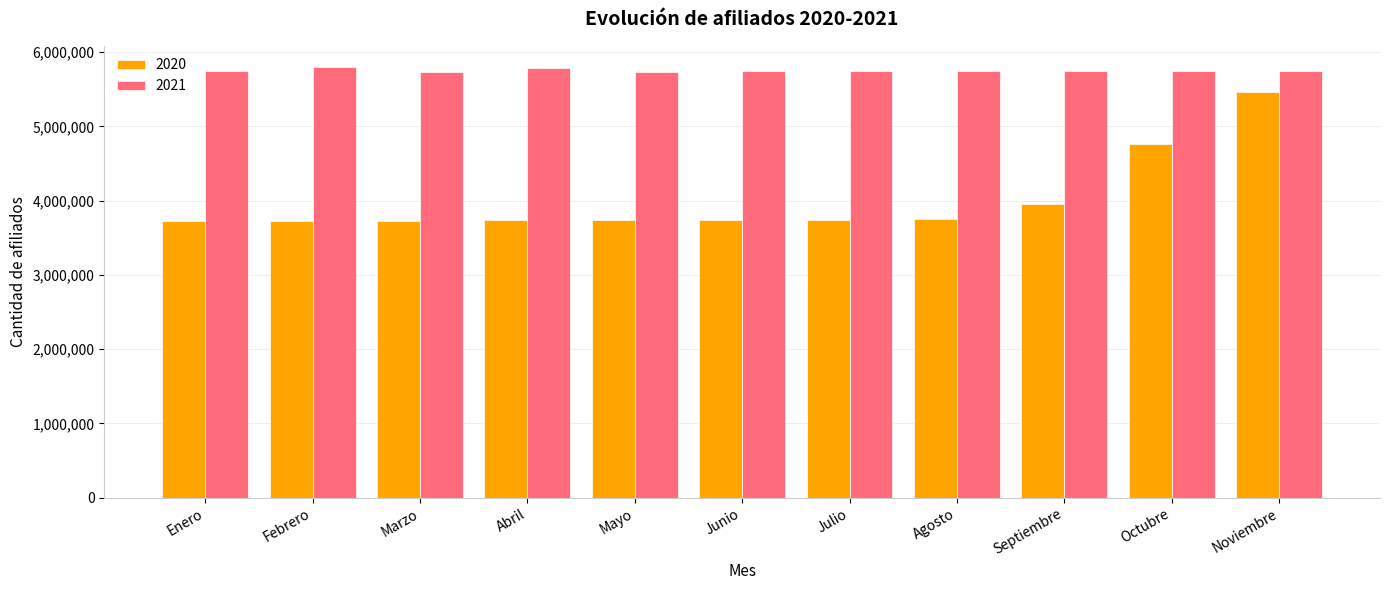

What is the difference between the maximum and minimum values in the 2021 series?

64669